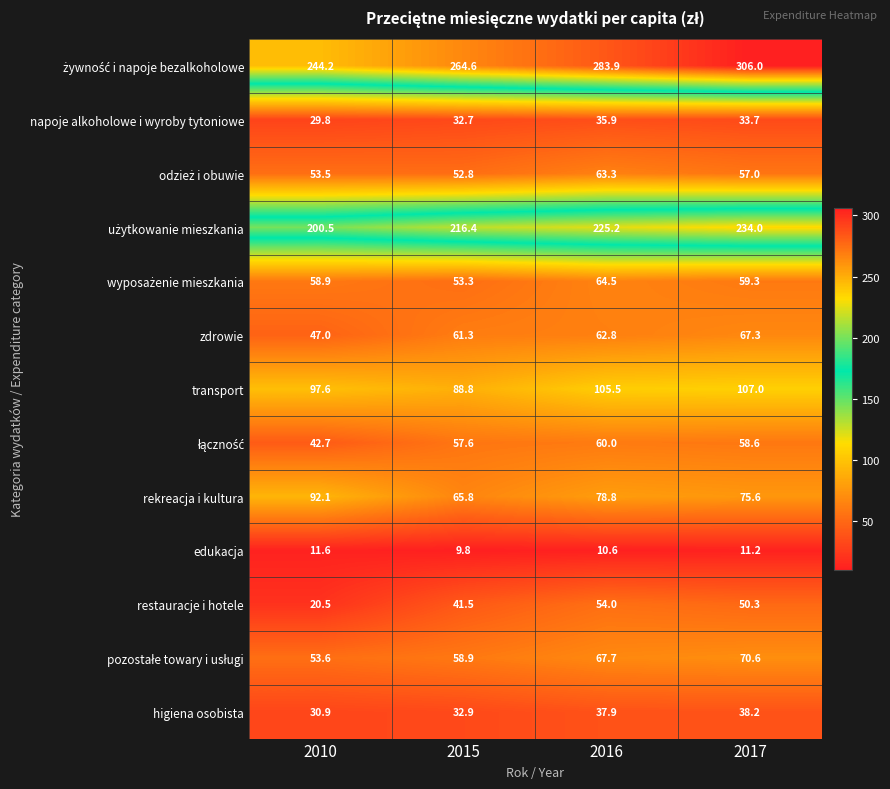

Read the edukacja value at 2017.

11.2